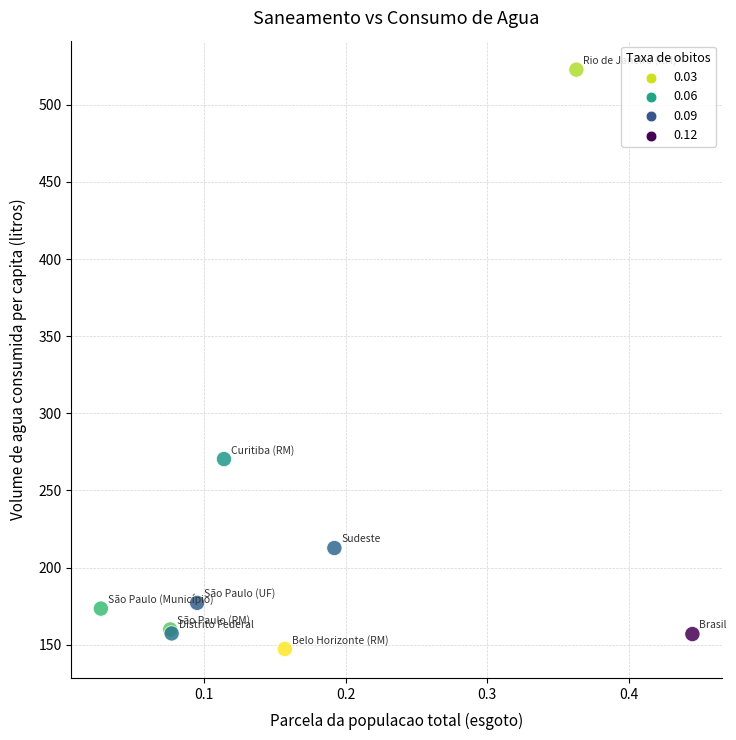

What Y value in the scatter plot is closest to 334?

270.3